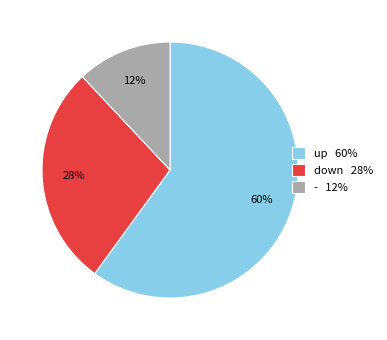

Is the sum of - and up greater than half?

Yes